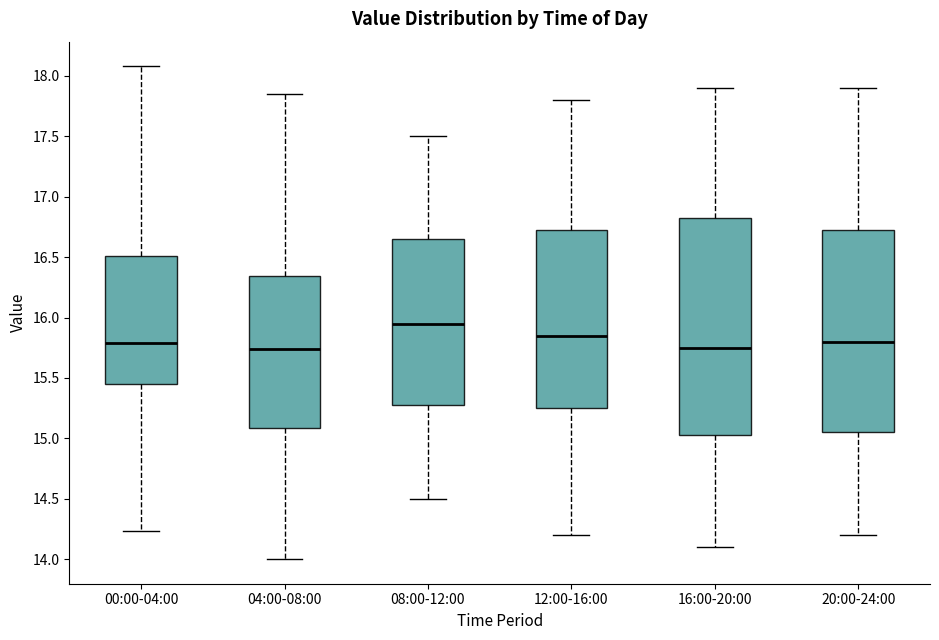

Comparing the boxes themselves (not the whiskers), which one is the tallest?

16:00-20:00